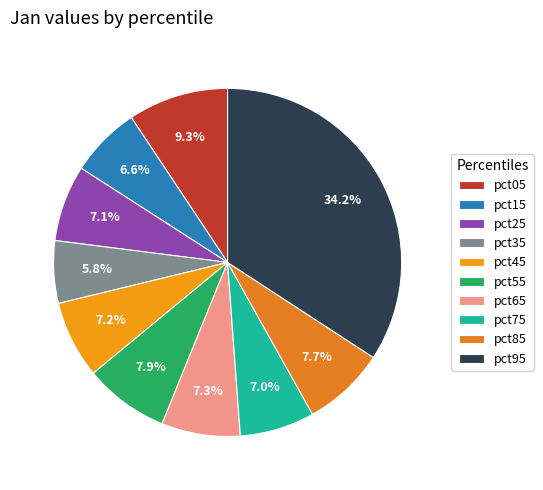

What is the largest slice in the pie chart?

pct95